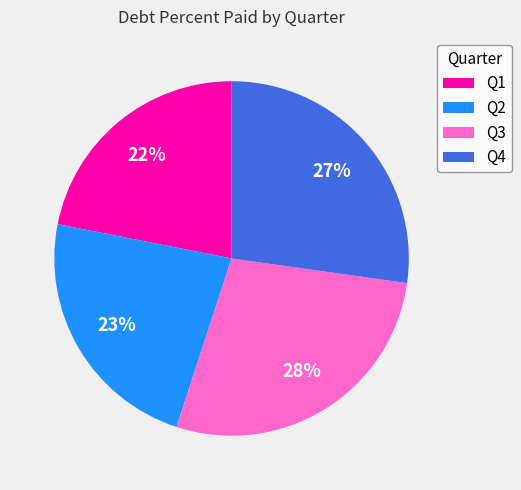

True or false: Q2 accounts for 12% of the total.

False